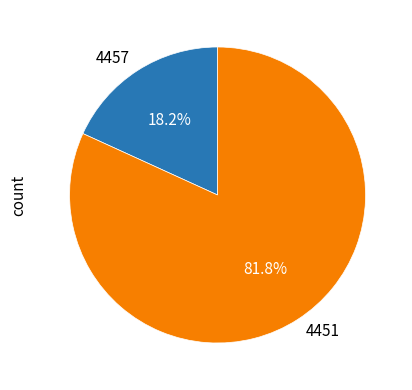

What is the total percentage of 4451 and 4457?

100.0%